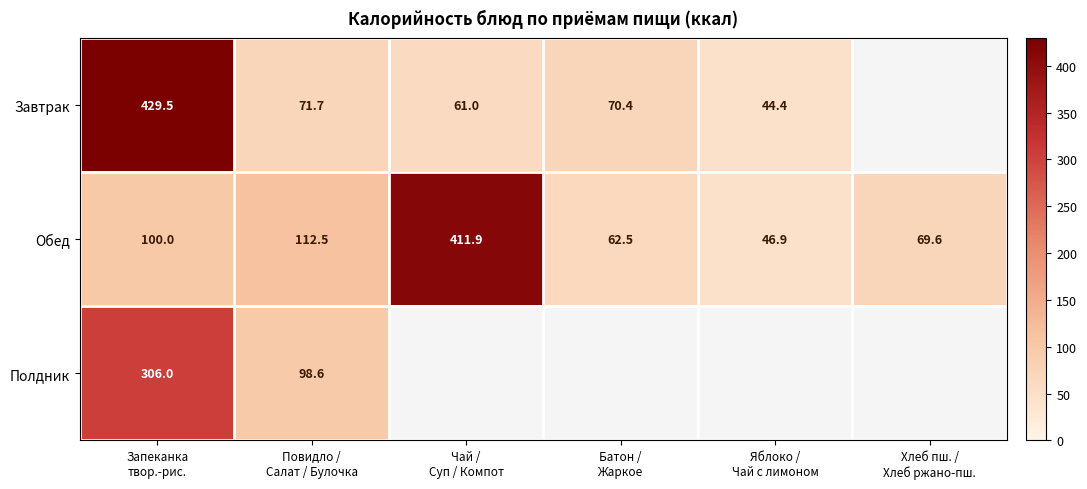

What is the sum of all Обед values?

803.4